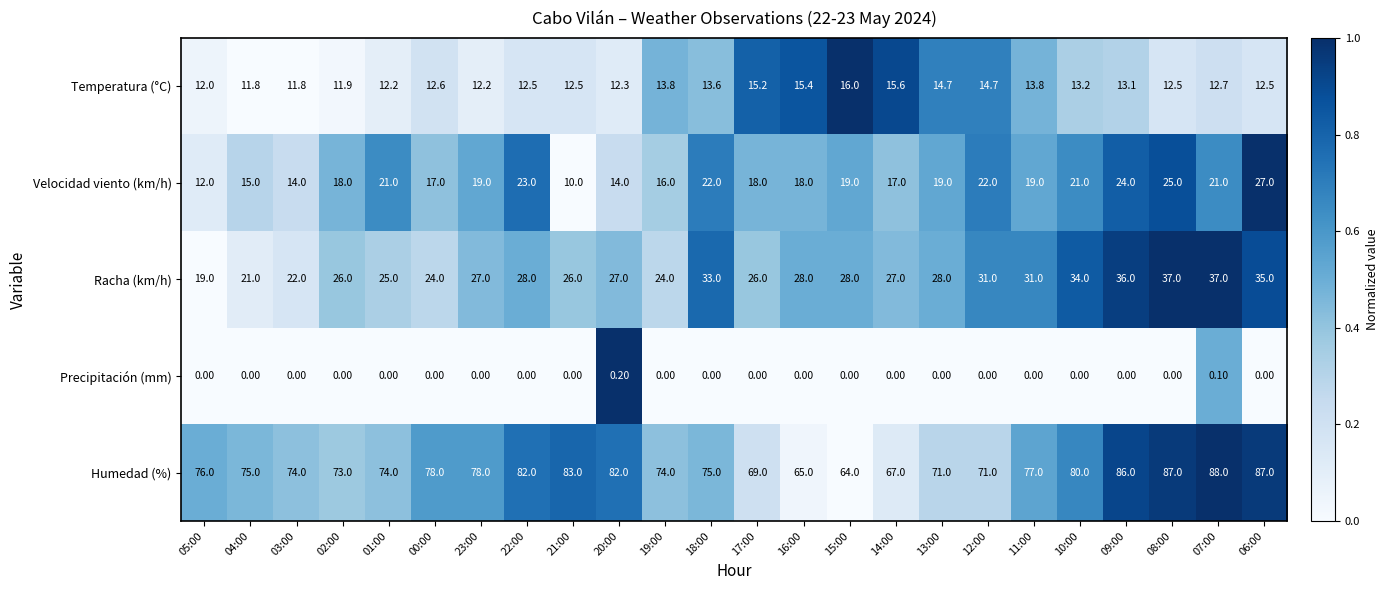

Which series changed the most between 19:00 and 17:00?

Humedad (%)